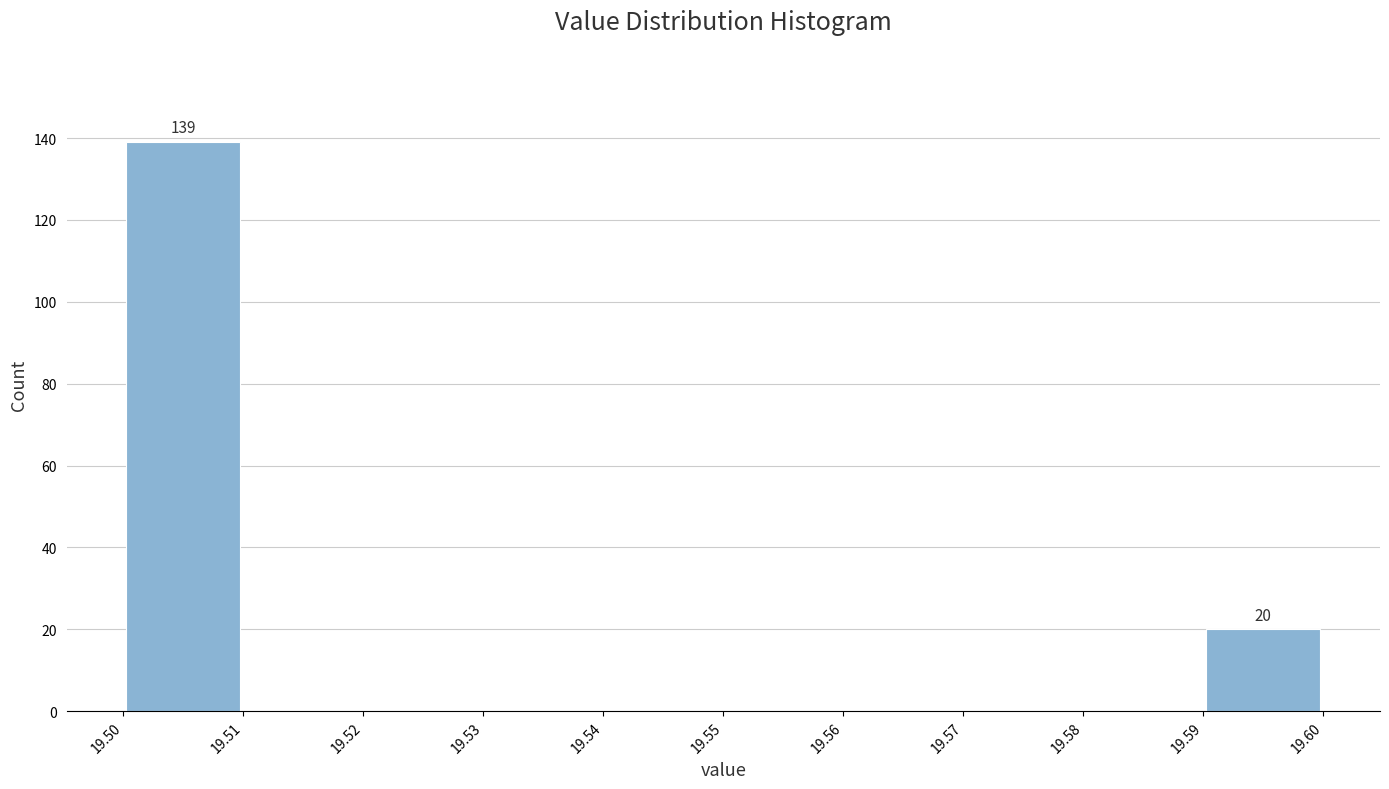

Which range on the x-axis has the tallest bar?

19.50 to 19.51